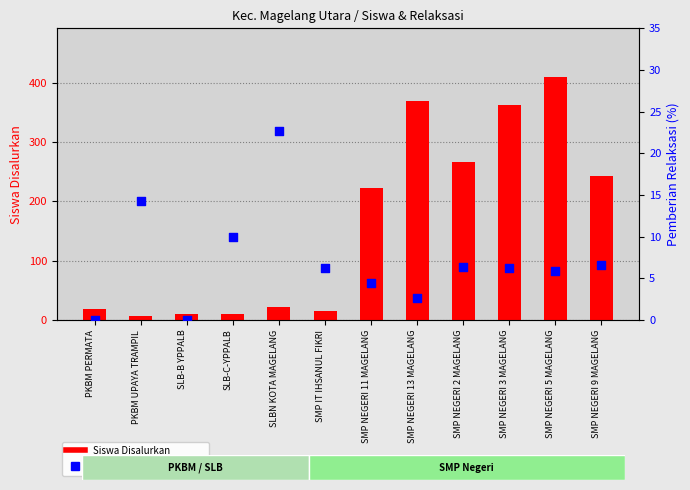

At which category is the sum across all series the highest?

SMP NEGERI 5 MAGELANG